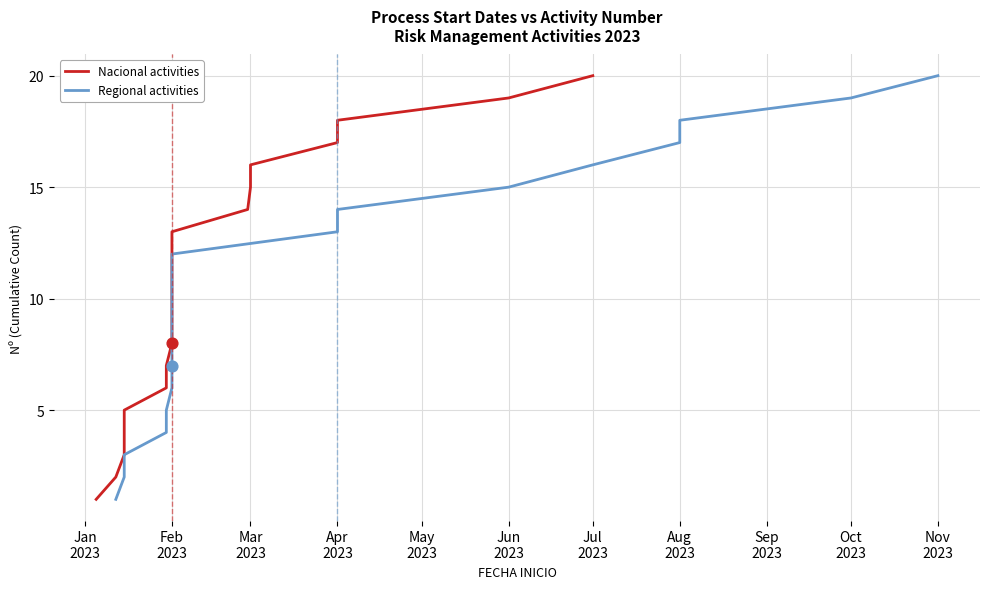

At how many categories does at least one series exceed 8?

12